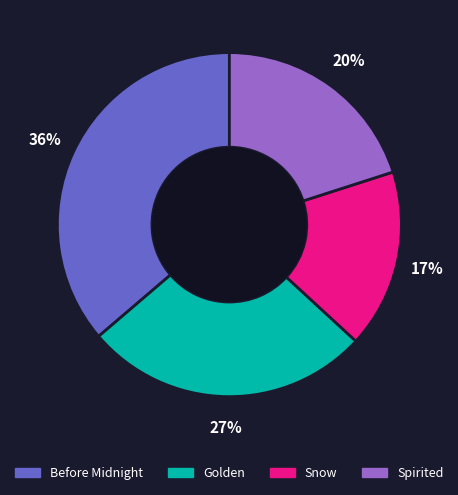

Which category has the biggest portion of the pie?

Before Midnight